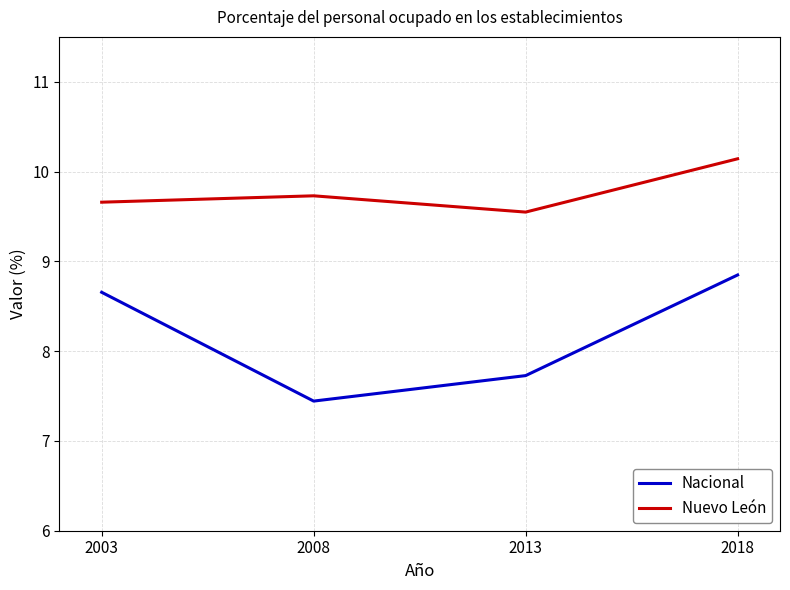

Reading left to right, transcribe all the data shown in this chart.

Nacional: 2003=8.7	2008=7.4	2013=7.7	2018=8.8
Nuevo León: 2003=9.7	2008=9.7	2013=9.5	2018=10.1